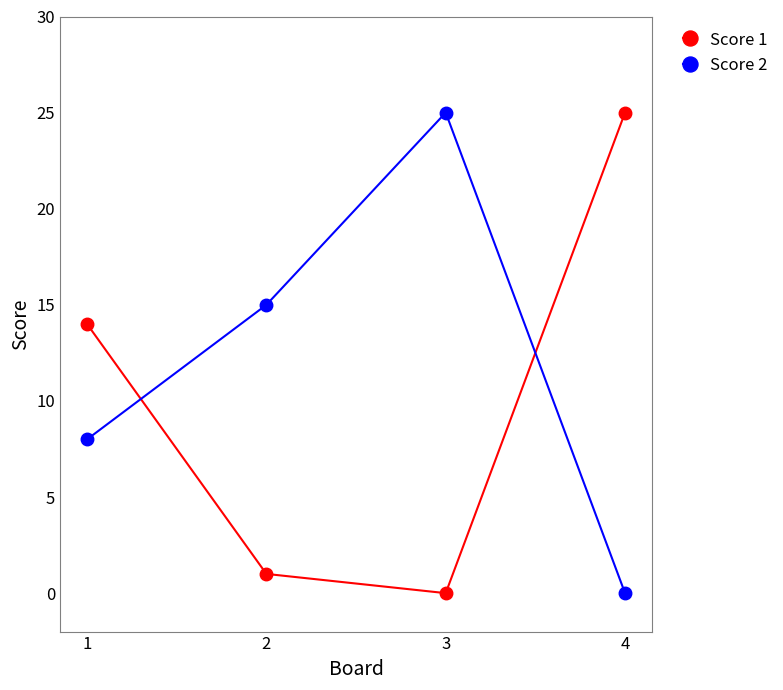

What is the value of the Score 2 point at the 2nd from the left?

15